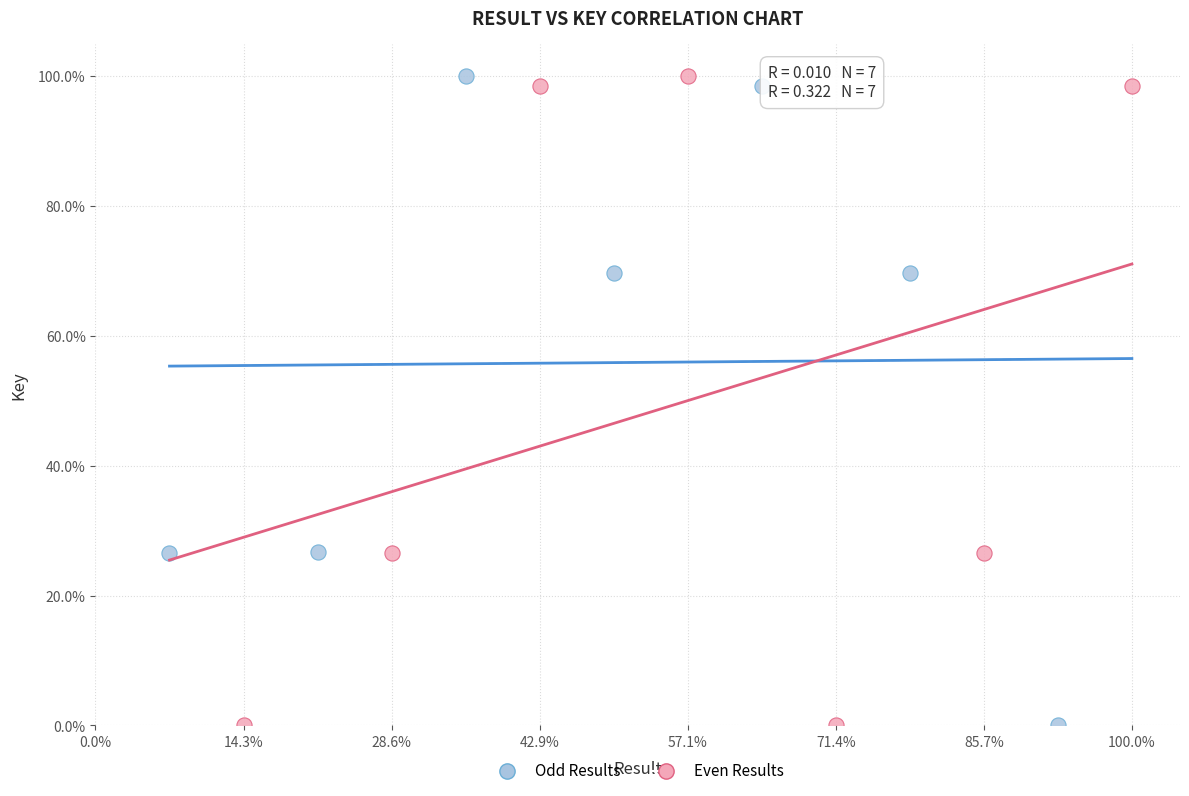

What are all the series names shown in the legend?

Odd Results, Even Results